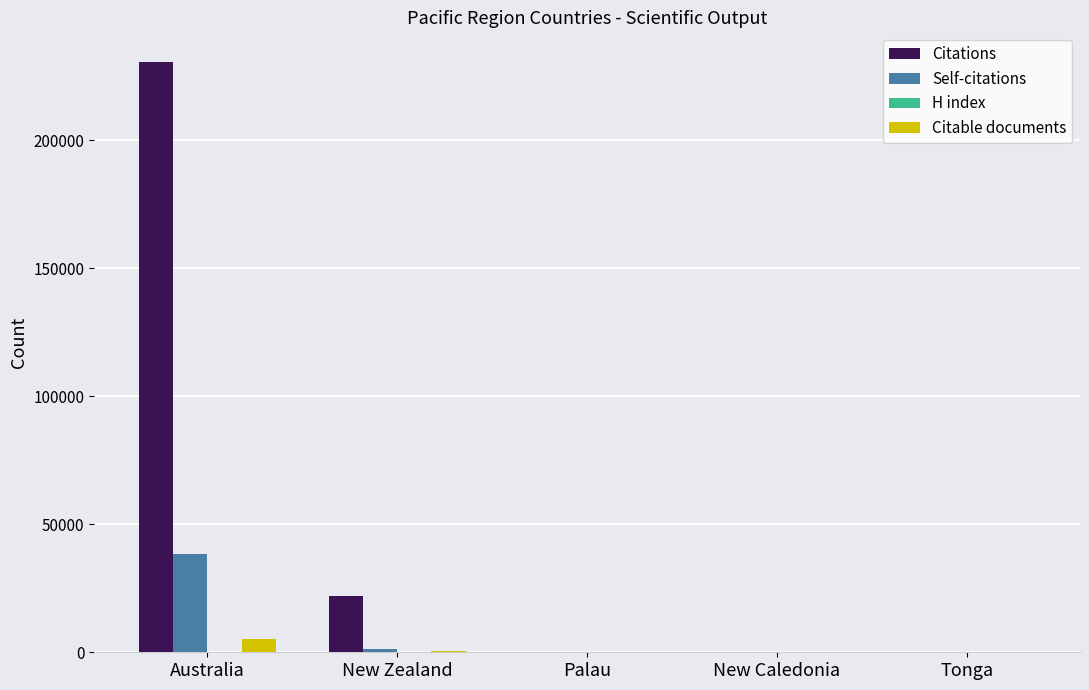

Which series has the largest total across all categories?

Citations